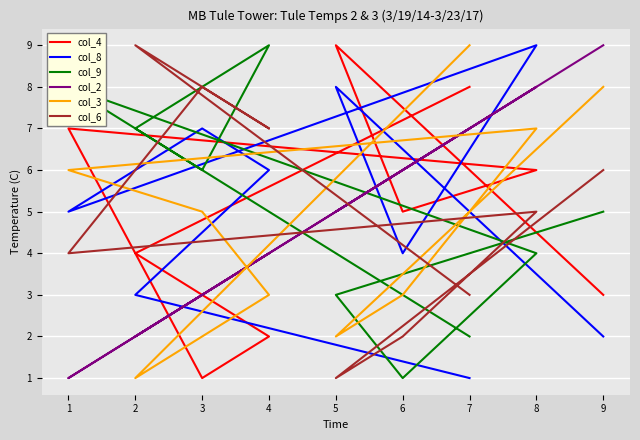

What is the sum of all col_4 values?

45